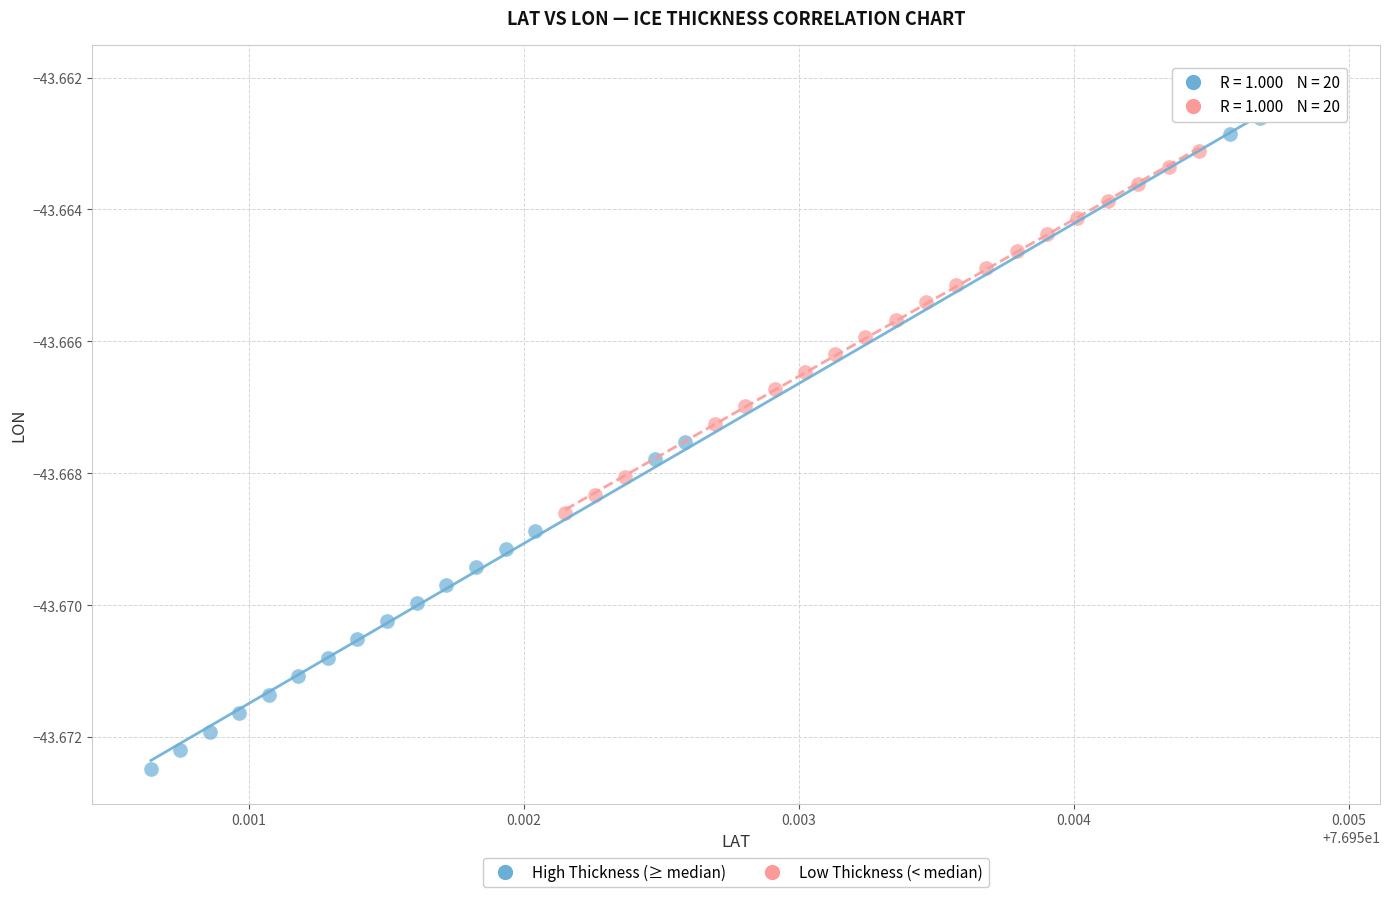

Which series has the widest spread of Y values?

High Thickness (≥ median)